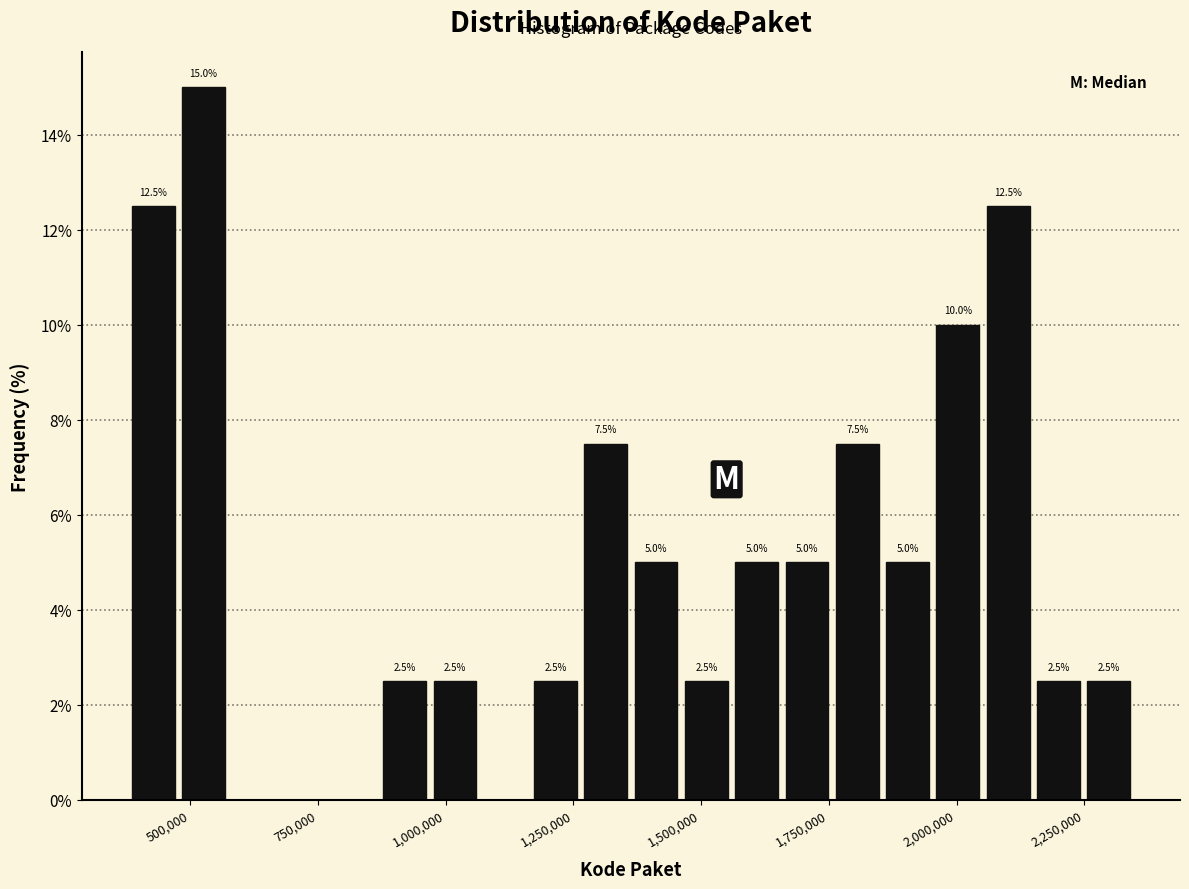

Around what value on the x-axis is the tallest bar? Give the approximate position of its centre, as read against the axis.

550000